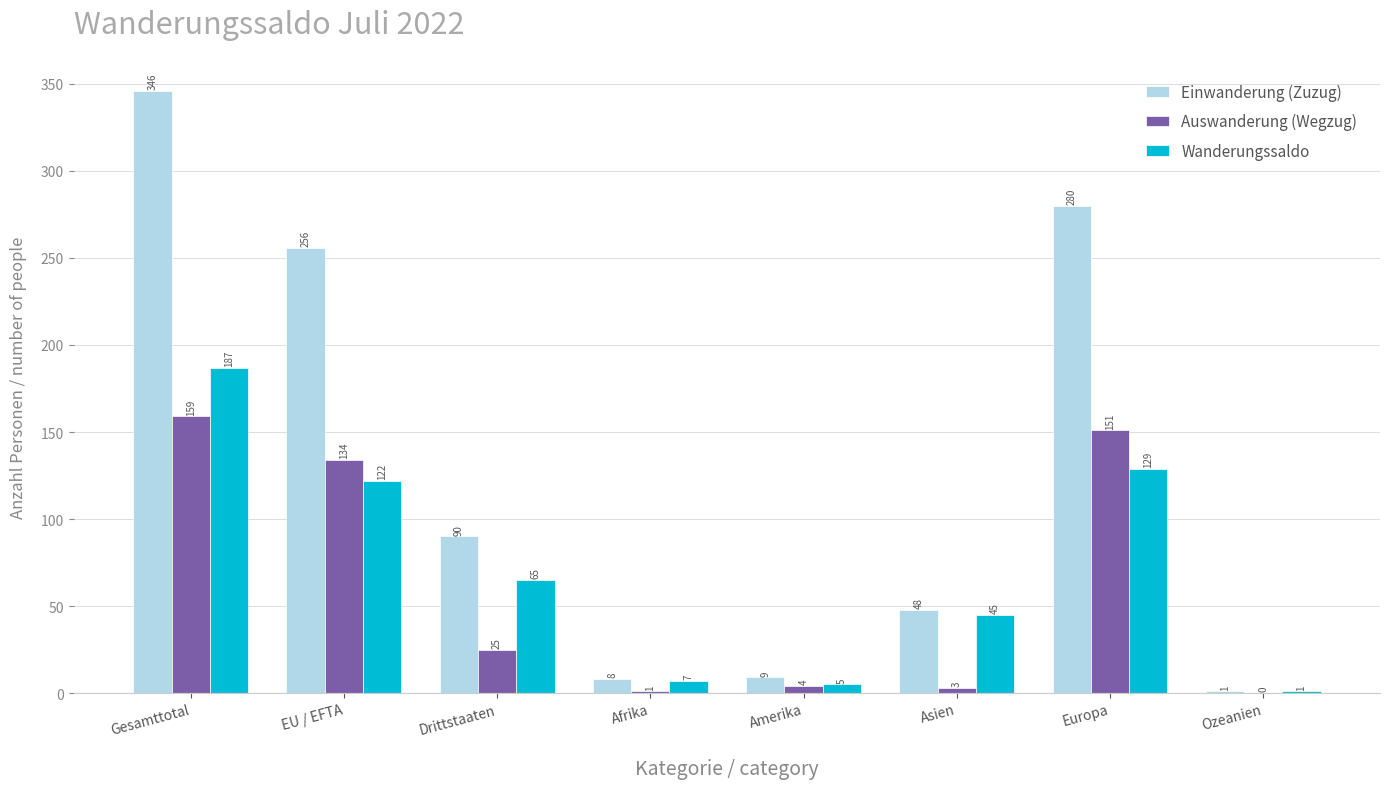

What are all the series names shown in the legend?

Einwanderung (Zuzug), Auswanderung (Wegzug), Wanderungssaldo